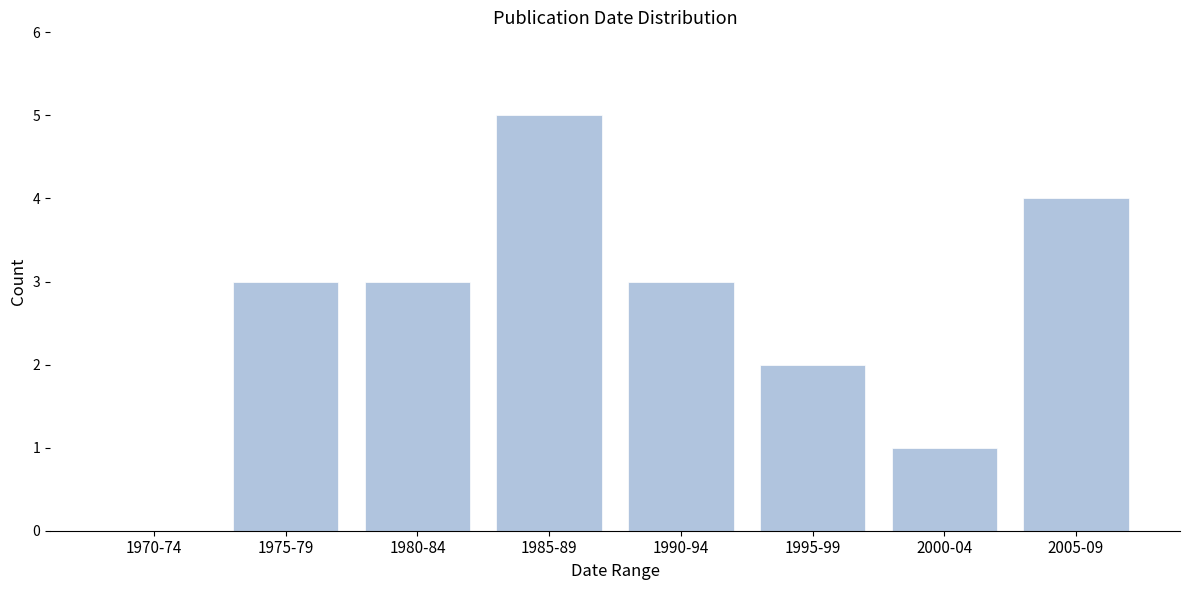

Reading left to right, list all the values displayed in this chart.

1970-74=0	1975-79=3	1980-84=3	1985-89=5	1990-94=3	1995-99=2	2000-04=1	2005-09=4